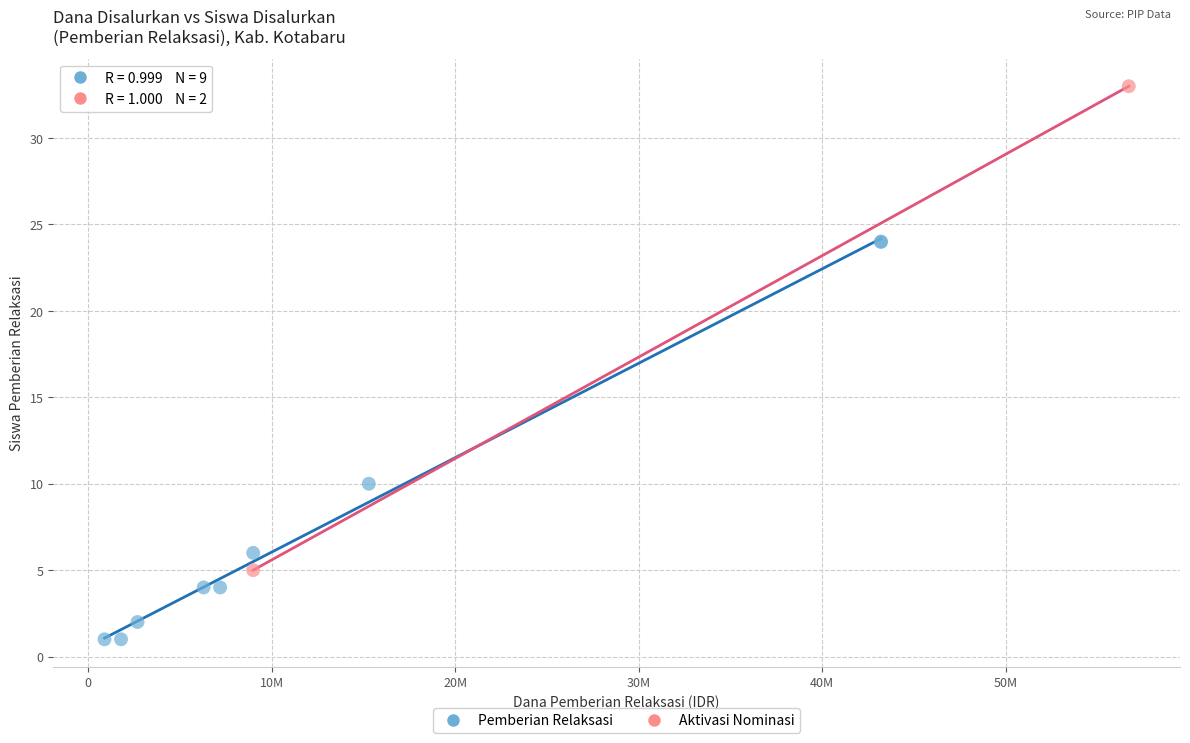

What are all the series names shown in the legend?

Pemberian Relaksasi, Aktivasi Nominasi